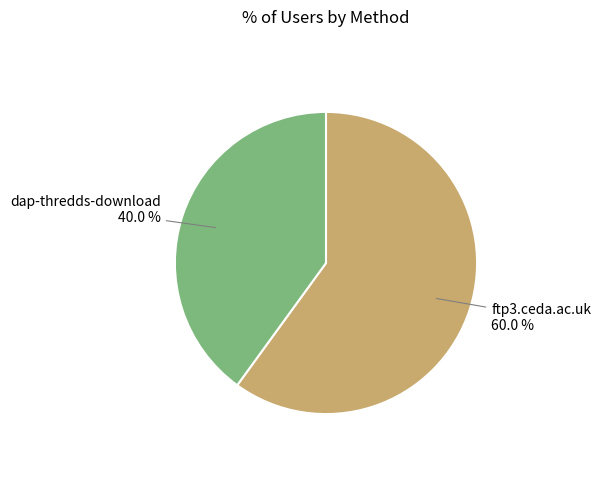

Is there any slice that represents more than half of the pie?

Yes